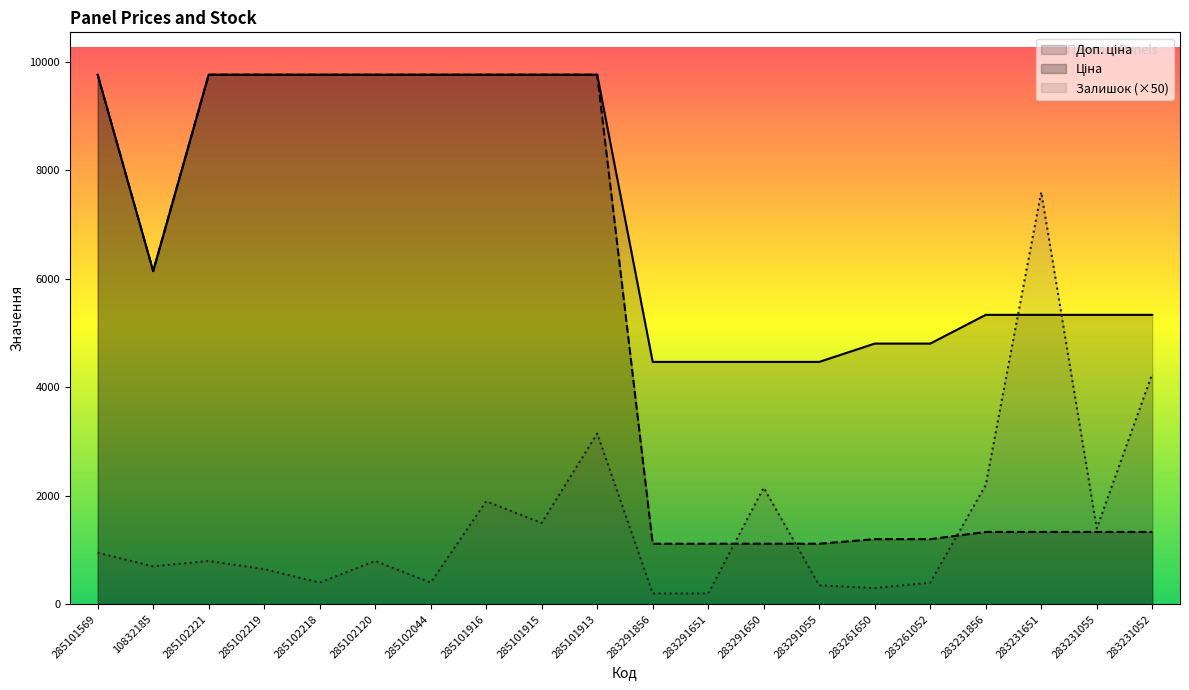

At how many categories does at least one series exceed 6833?

10